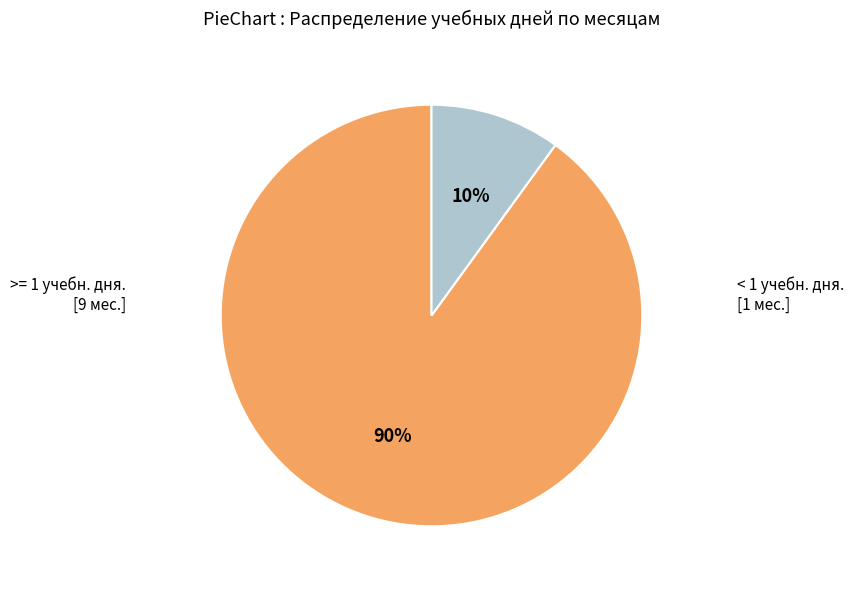

Does any single category account for the majority?

Yes